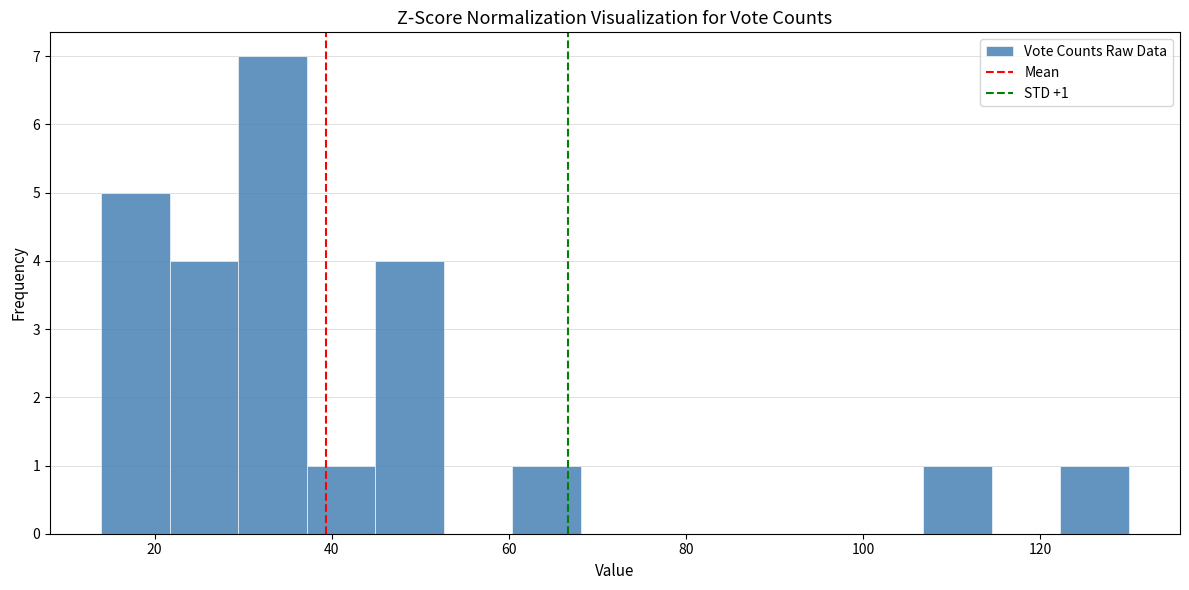

Around what value on the x-axis is the tallest bar? Give the approximate position of its centre, as read against the axis.

34